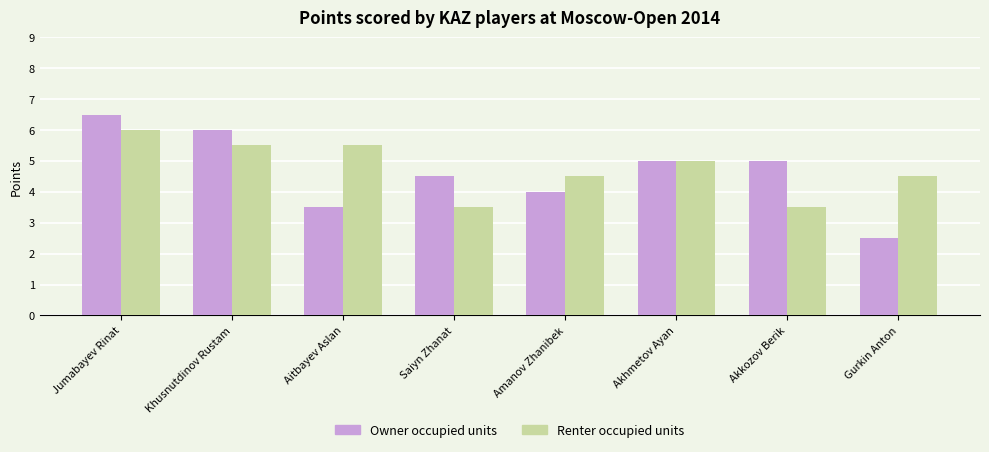

The Owner occupied units series shows 2.4 at Khusnutdinov Rustam. True or false?

False